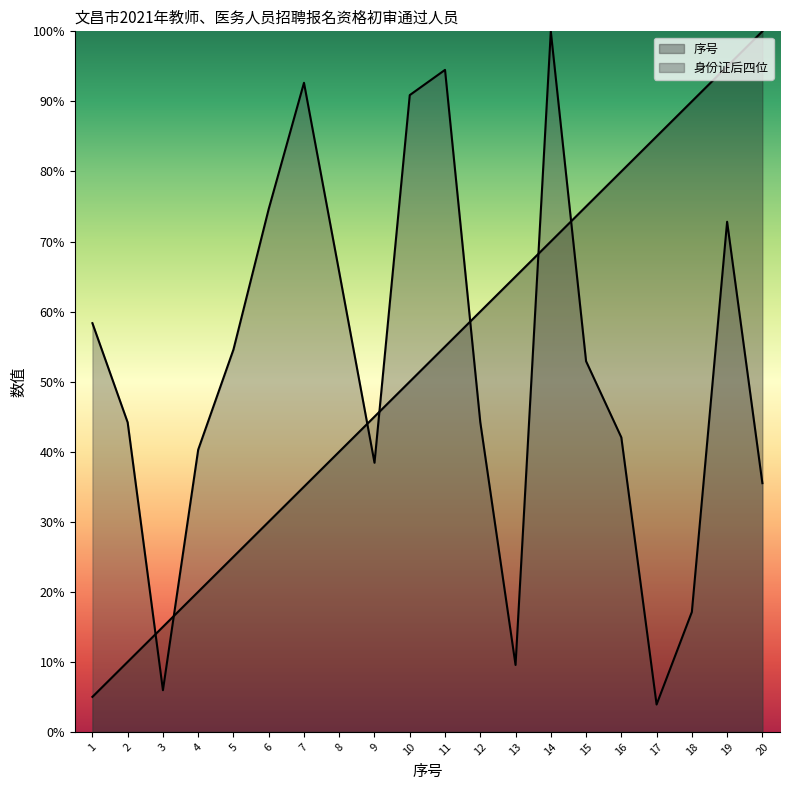

Where do 序号 and 身份证后四位 first cross each other?

2 and 3